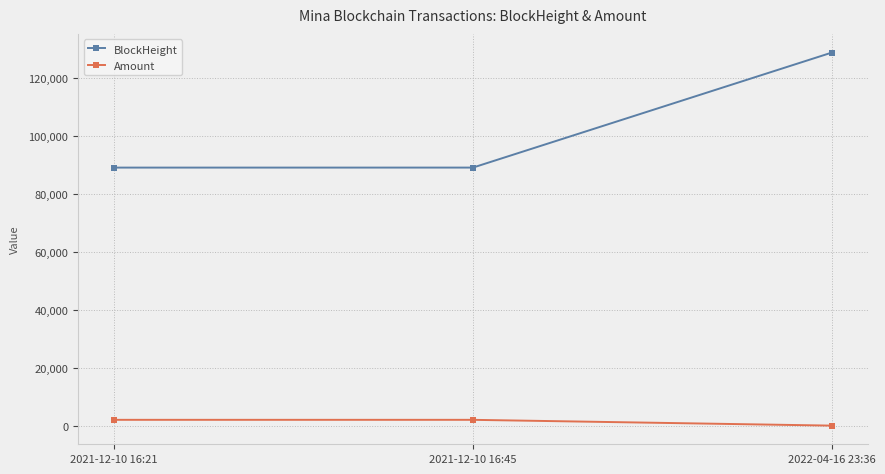

Count the number of data series in this chart.

2